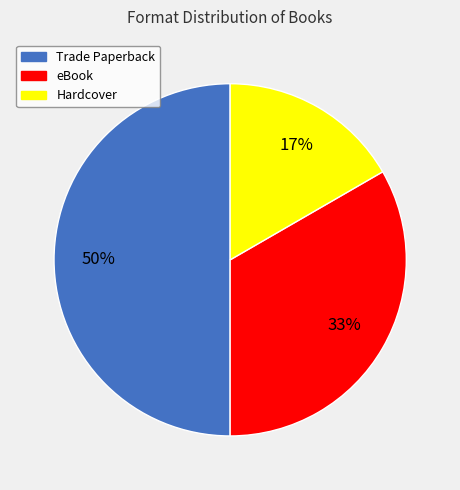

The Trade Paperback slice represents 50% of the pie. True or false?

True